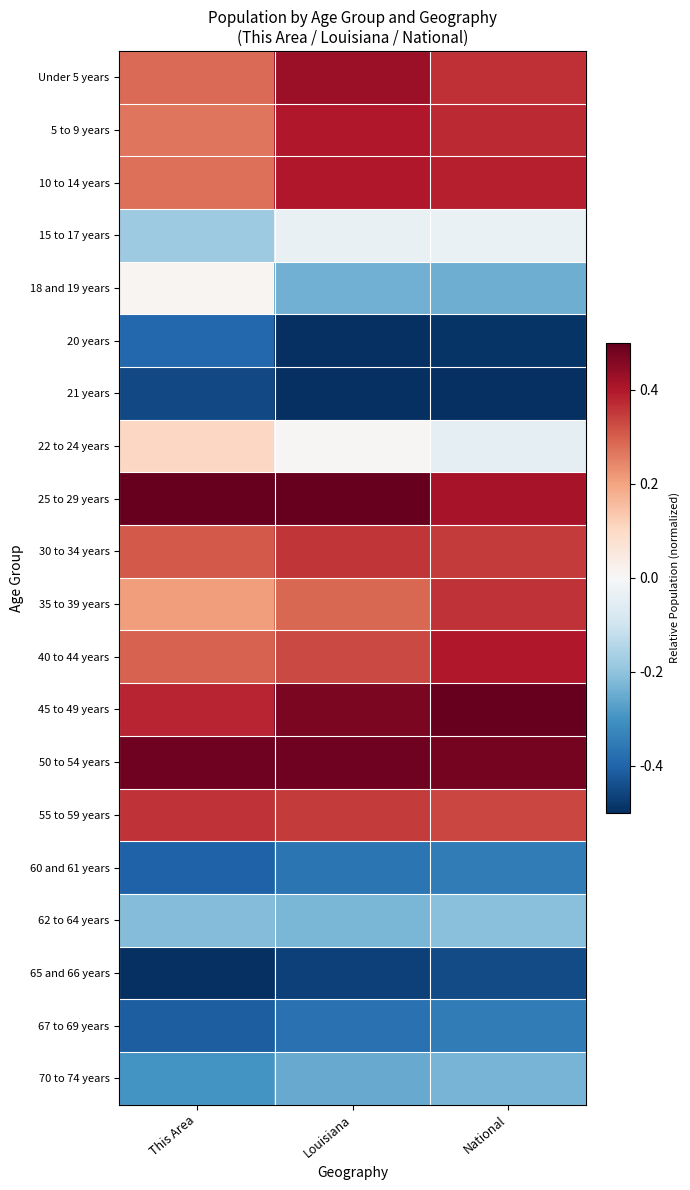

Reading right to left, what are all the values shown in this chart?

Under 5 years: National=0.4	Louisiana=0.4	This Area=0.3
5 to 9 years: National=0.4	Louisiana=0.4	This Area=0.3
10 to 14 years: National=0.4	Louisiana=0.4	This Area=0.3
15 to 17 years: National=-0.0	Louisiana=-0.0	This Area=-0.2
18 and 19 years: National=-0.2	Louisiana=-0.2	This Area=0.0
20 years: National=-0.5	Louisiana=-0.5	This Area=-0.4
21 years: National=-0.5	Louisiana=-0.5	This Area=-0.5
22 to 24 years: National=-0.0	Louisiana=0.0	This Area=0.1
25 to 29 years: National=0.4	Louisiana=0.5	This Area=0.5
30 to 34 years: National=0.4	Louisiana=0.4	This Area=0.3
35 to 39 years: National=0.4	Louisiana=0.3	This Area=0.2
40 to 44 years: National=0.4	Louisiana=0.3	This Area=0.3
45 to 49 years: National=0.5	Louisiana=0.5	This Area=0.4
50 to 54 years: National=0.5	Louisiana=0.5	This Area=0.5
55 to 59 years: National=0.3	Louisiana=0.3	This Area=0.4
60 and 61 years: National=-0.3	Louisiana=-0.4	This Area=-0.4
62 to 64 years: National=-0.2	Louisiana=-0.2	This Area=-0.2
65 and 66 years: National=-0.4	Louisiana=-0.5	This Area=-0.5
67 to 69 years: National=-0.3	Louisiana=-0.4	This Area=-0.4
70 to 74 years: National=-0.2	Louisiana=-0.3	This Area=-0.3